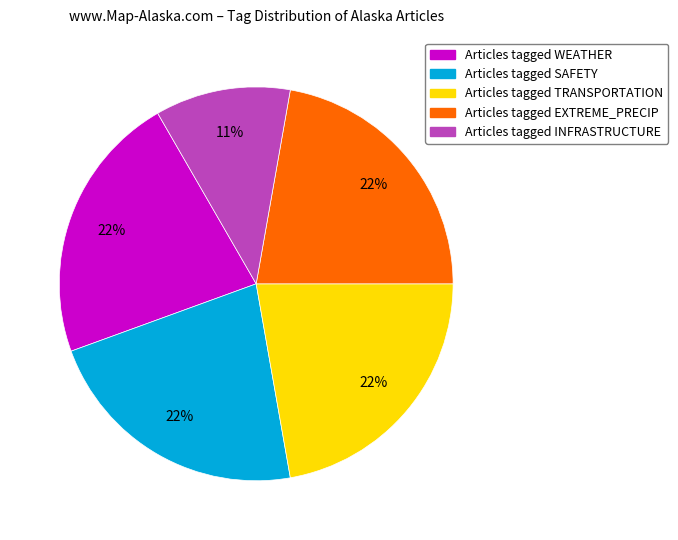

What percentage is the Articles tagged WEATHER slice, to the nearest percent?

22%